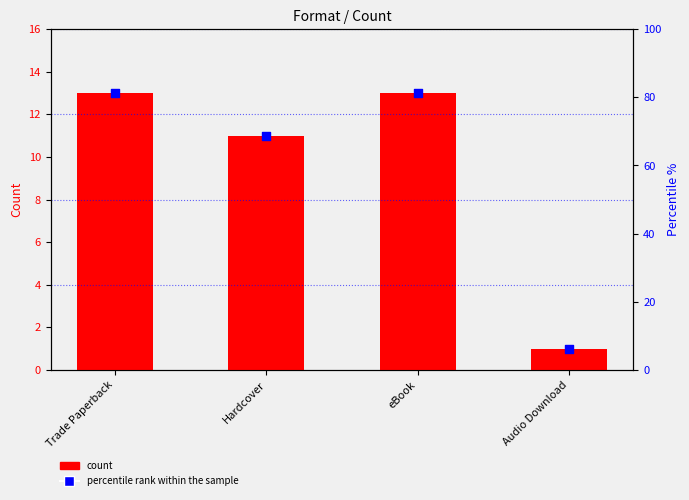

What are all the series names shown in the legend?

count, percentile rank within the sample